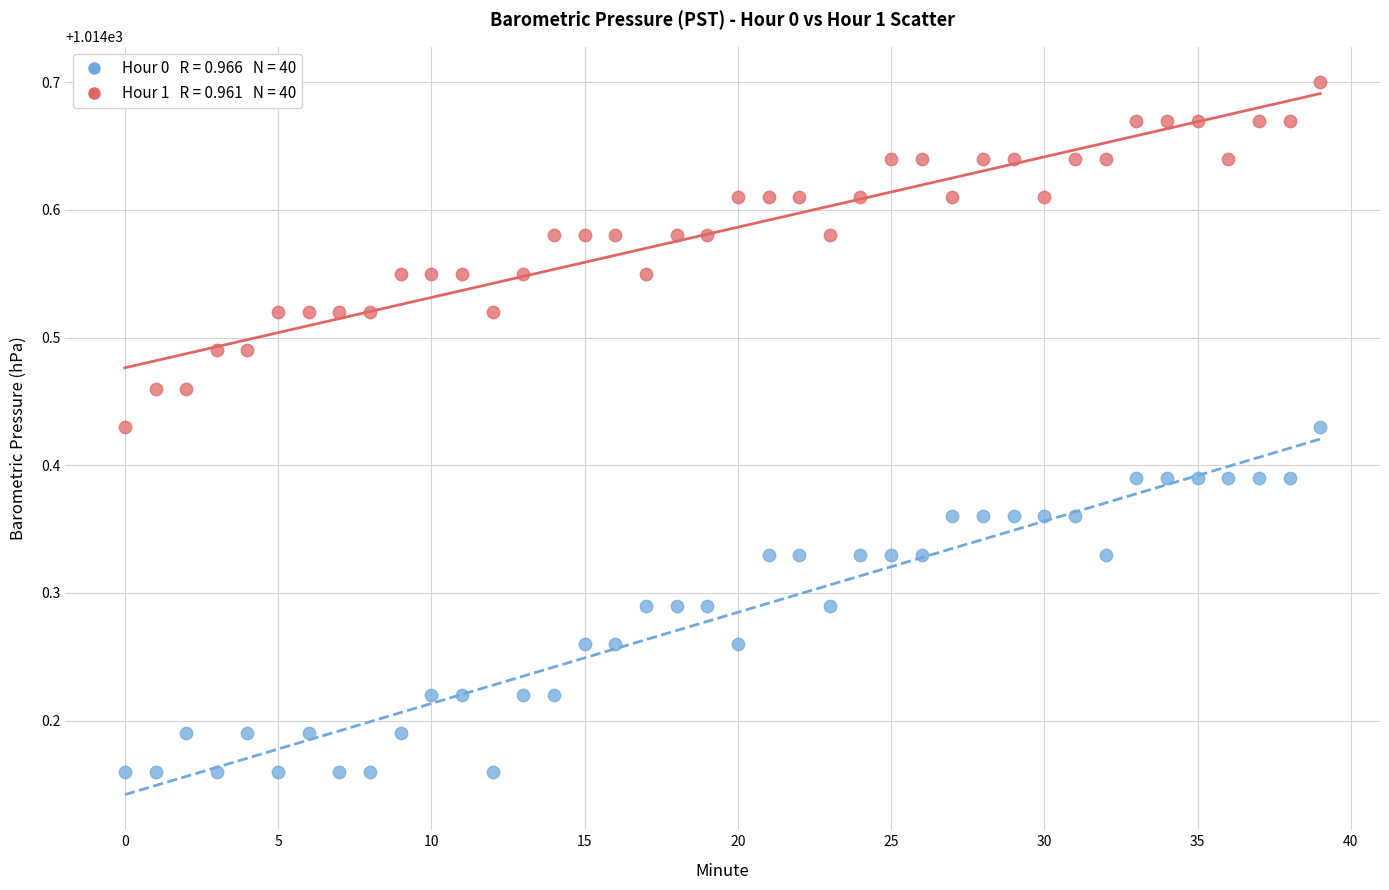

Across all data points, what is the range of Y values (max minus min)?

0.5